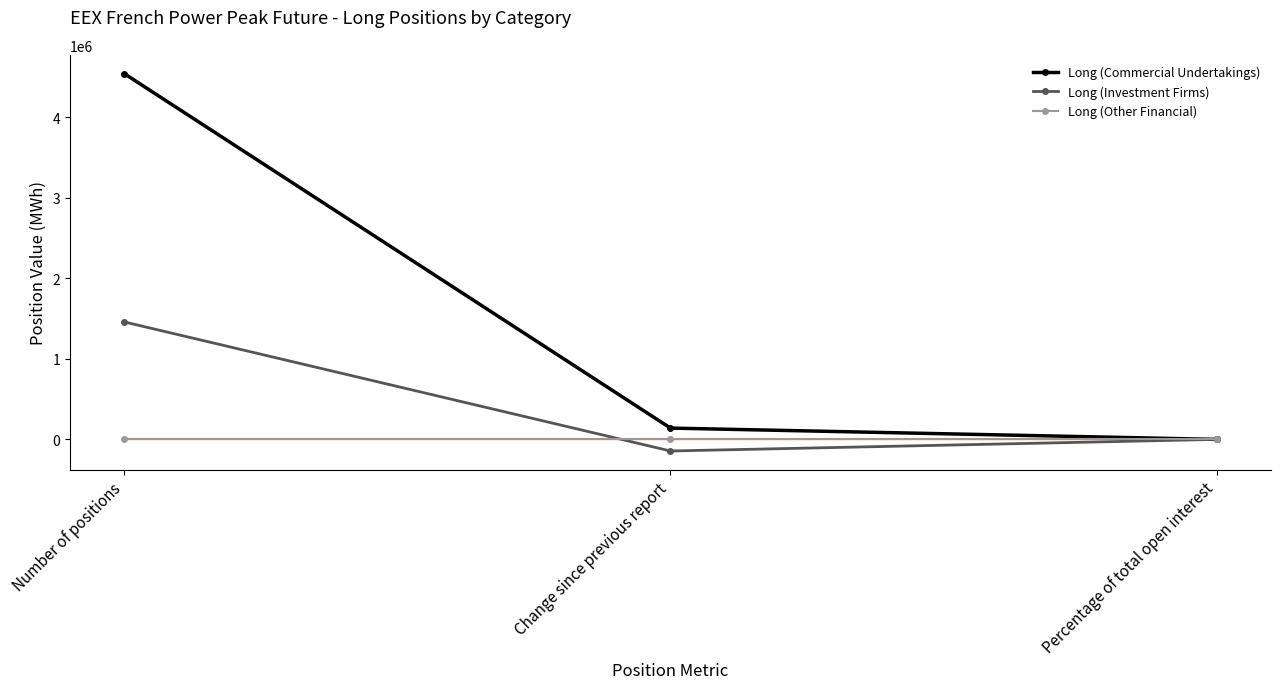

Which series has the largest total across all categories?

Long (Commercial Undertakings)